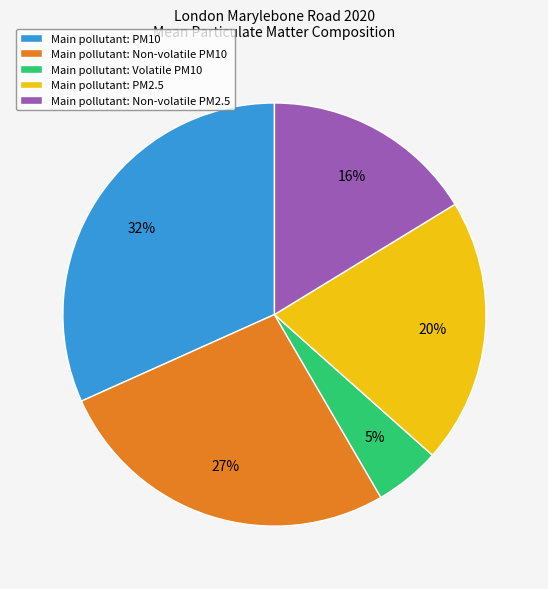

Do Main pollutant: Non-volatile PM10 and Main pollutant: Volatile PM10 together represent more than half of the pie?

No